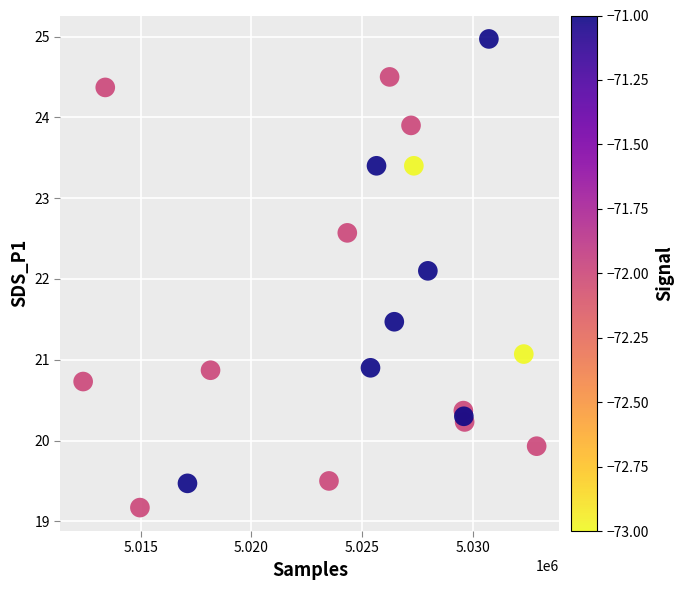

What Y value in the scatter plot is closest to 22?

22.1